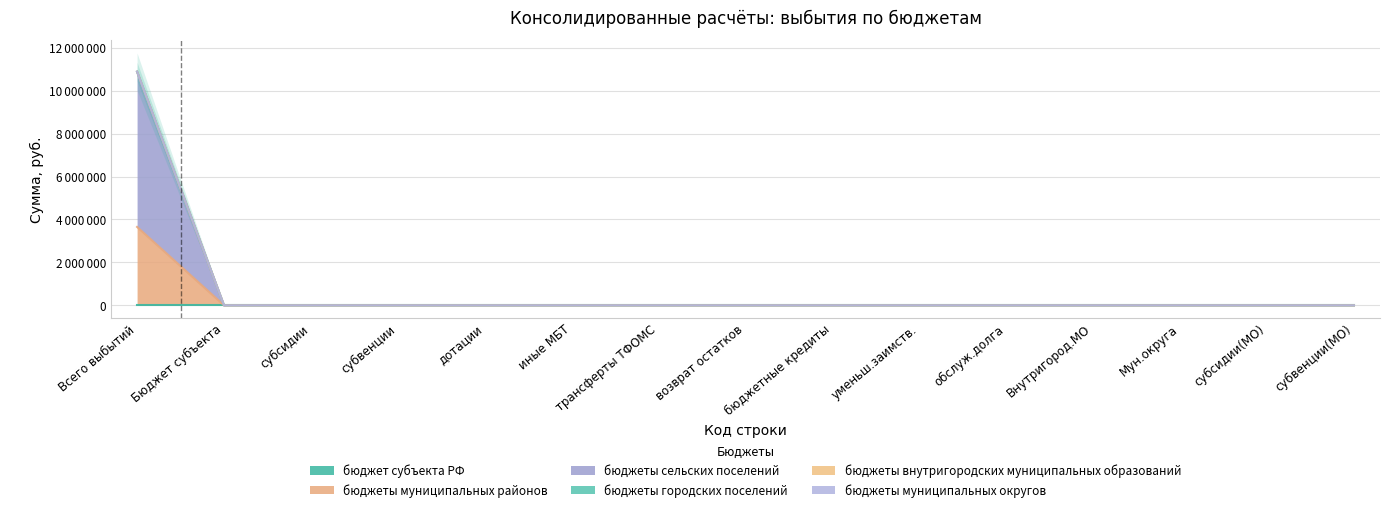

What is the maximum value shown in the chart?

7233234